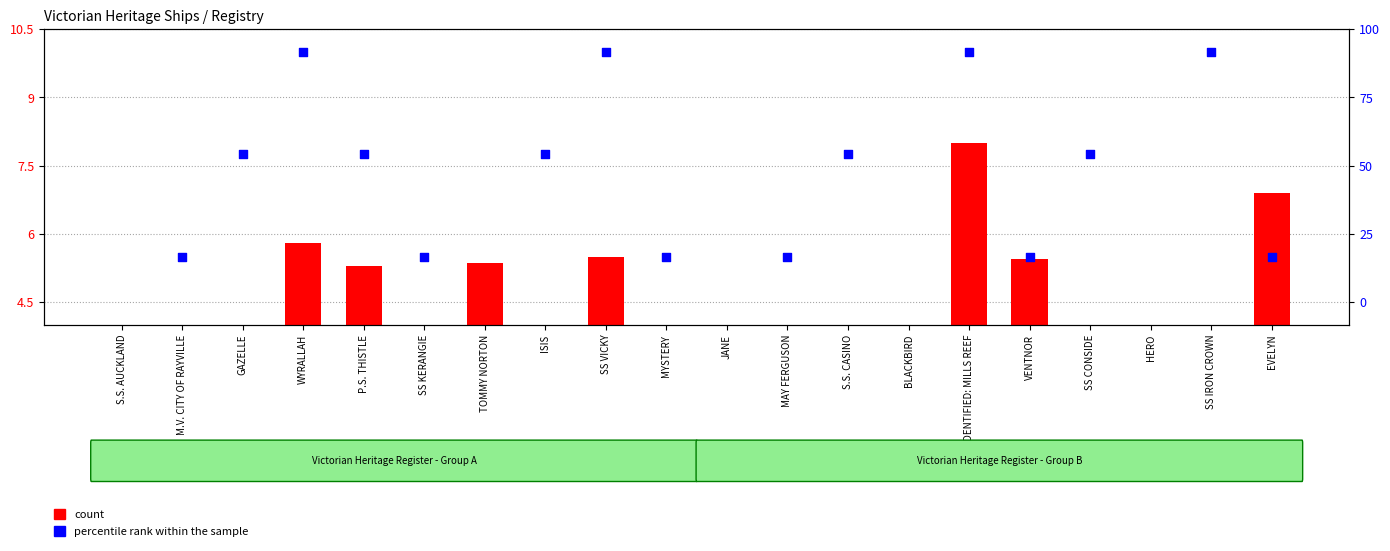

Is the value of count at WYRALLAH greater than the value of percentile rank within the sample at WYRALLAH?

No